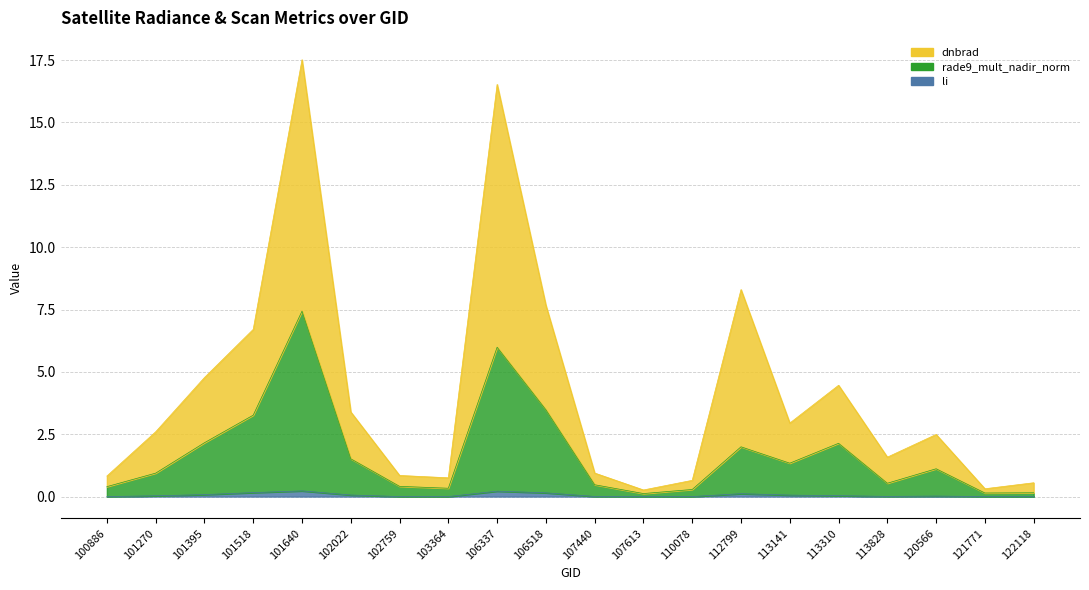

Which series has the largest range (max minus min)?

dnbrad